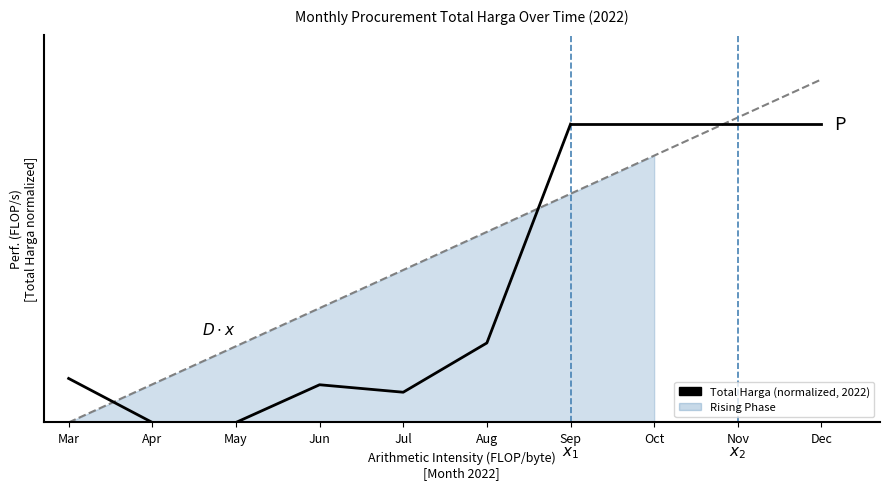

What is the average value?

0.2